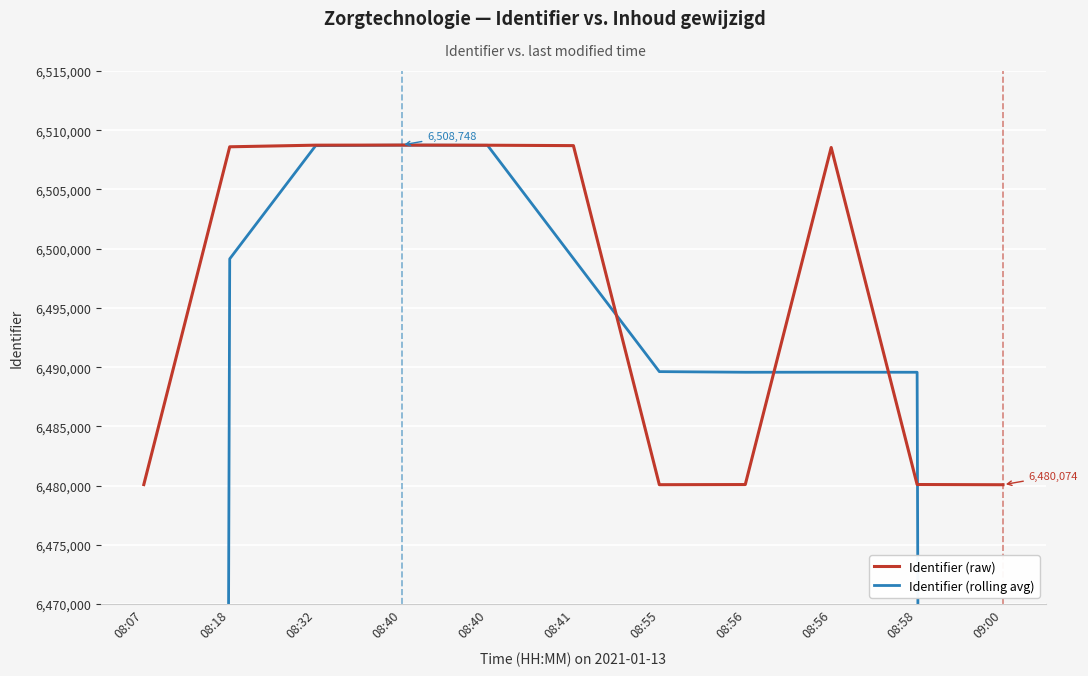

What is the difference between the Identifier (rolling avg) values at 08:40 and 09:00?

2188672.3